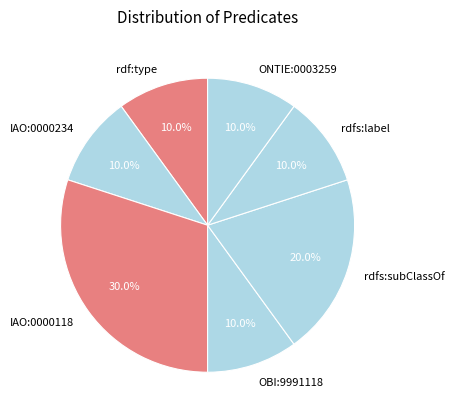

To the nearest percent, what percentage of the pie is ONTIE:0003259?

10%